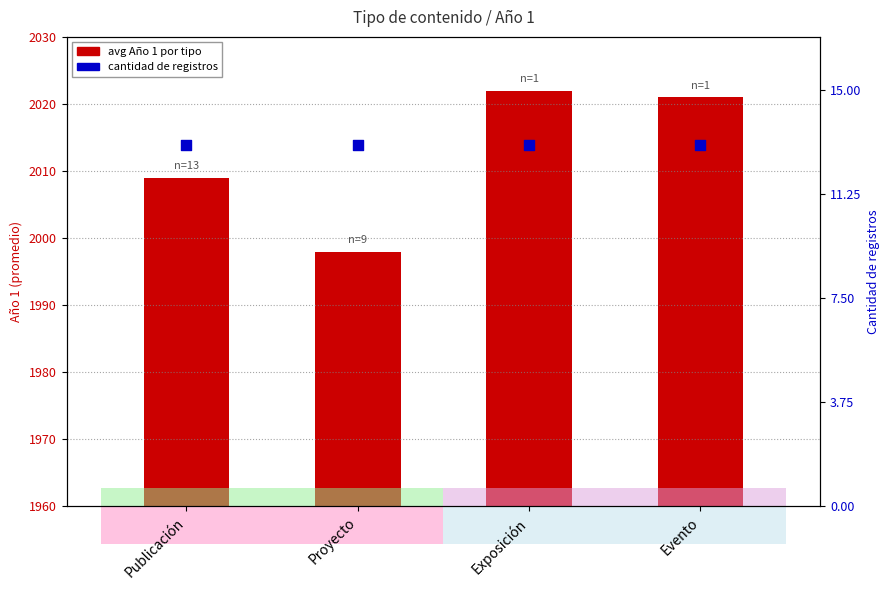

Which series reaches the maximum Y coordinate?

avg Año 1